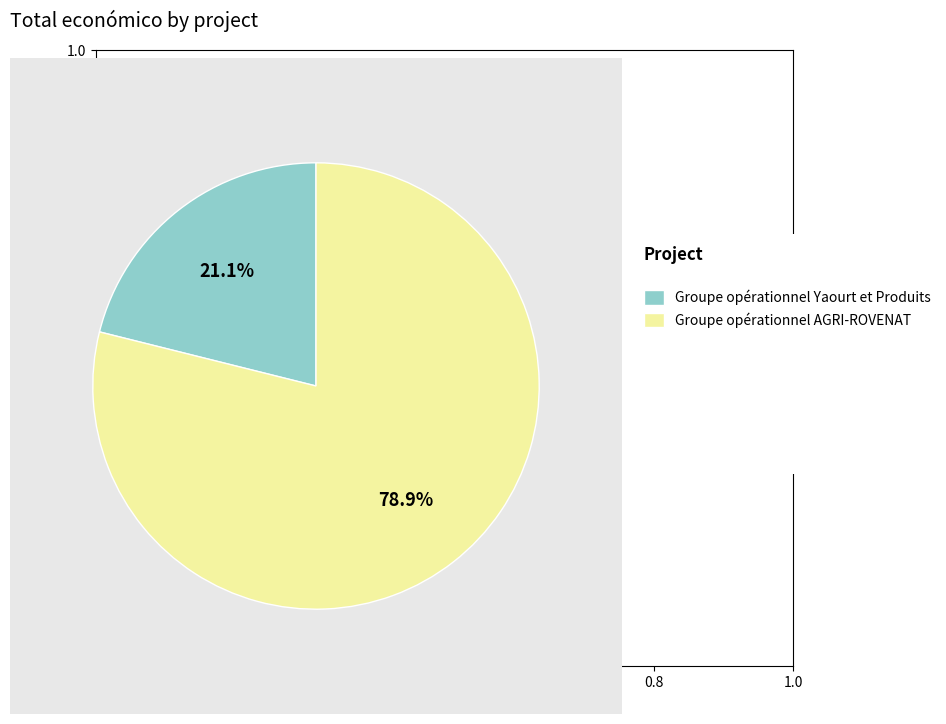

Does any single category account for the majority?

Yes